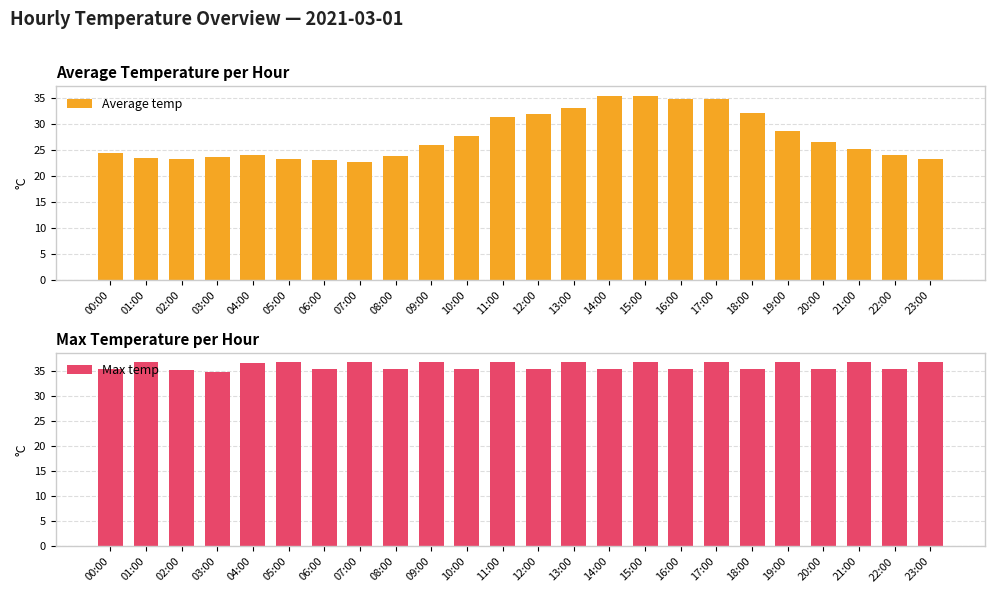

Between 18:00 and 16:00, which is larger?

16:00